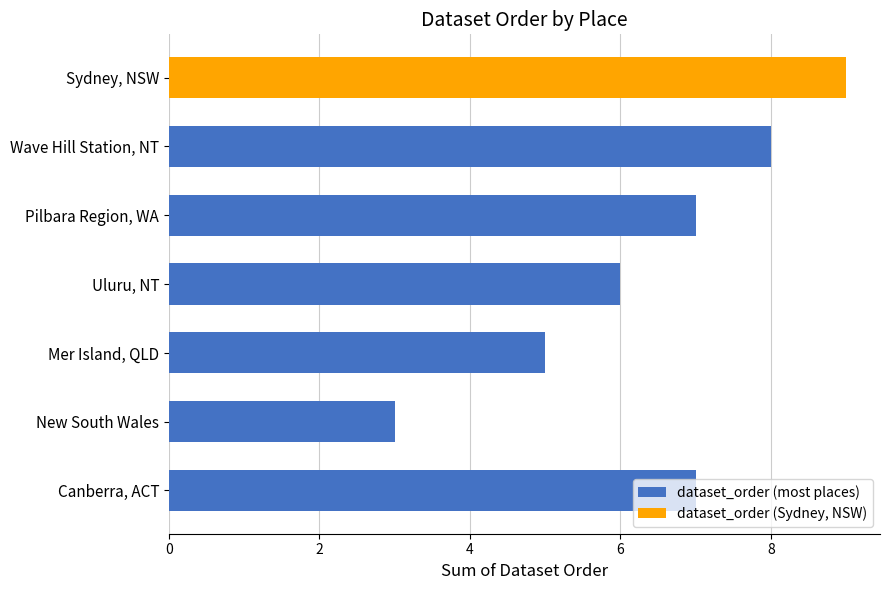

What is the ratio of the value at Canberra, ACT to the value at Wave Hill Station, NT?

0.9